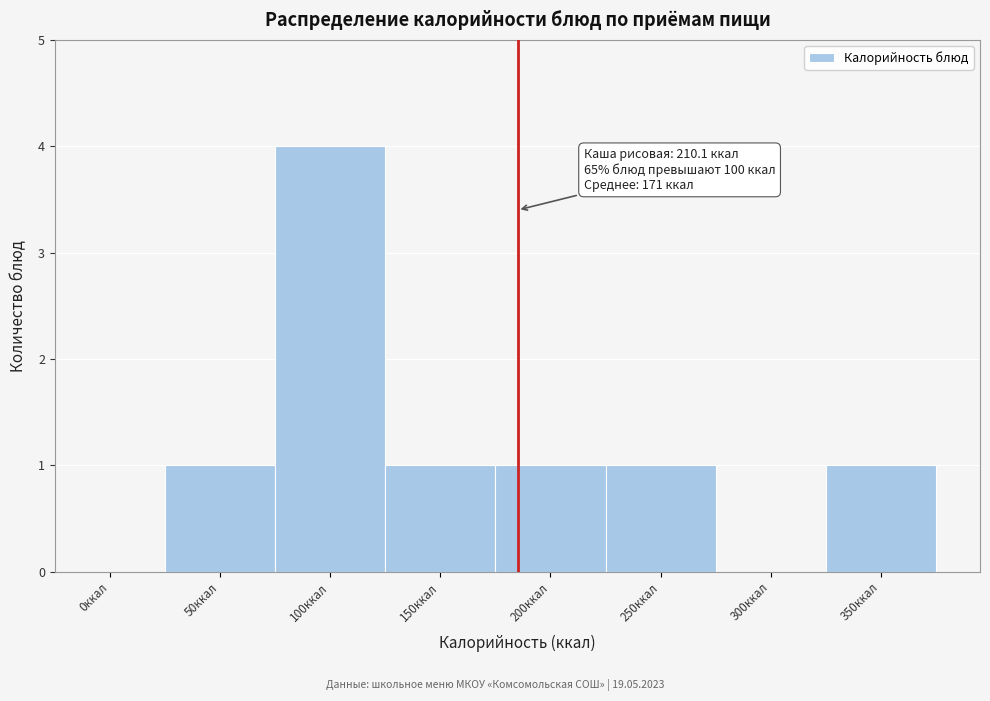

Reading right to left, list all the values displayed in this chart.

350ккал=1	300ккал=0	250ккал=1	200ккал=1	150ккал=1	100ккал=4	50ккал=1	0ккал=0